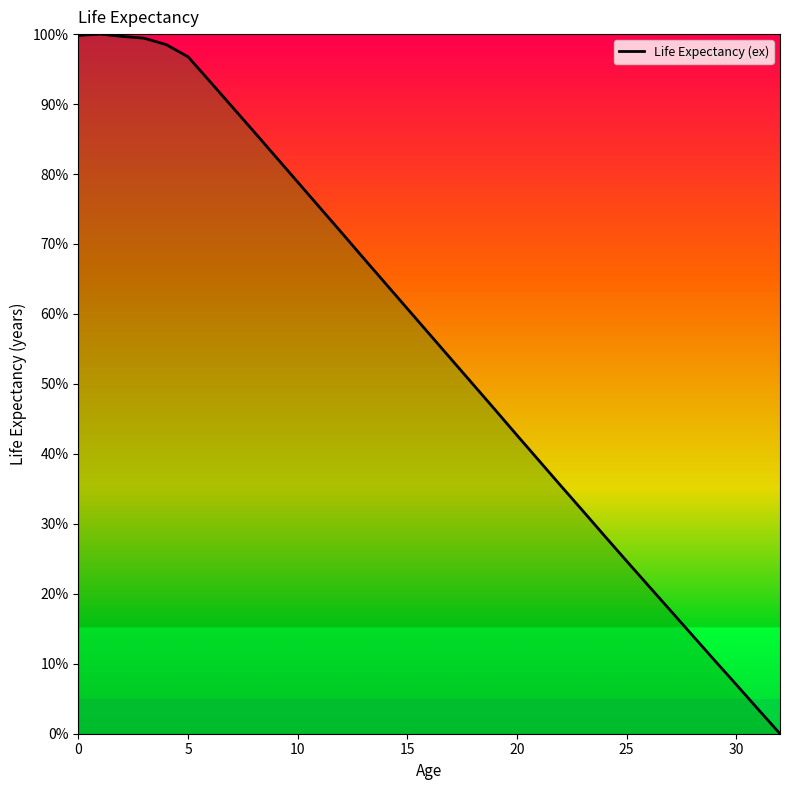

How many lines are shown in the chart?

1